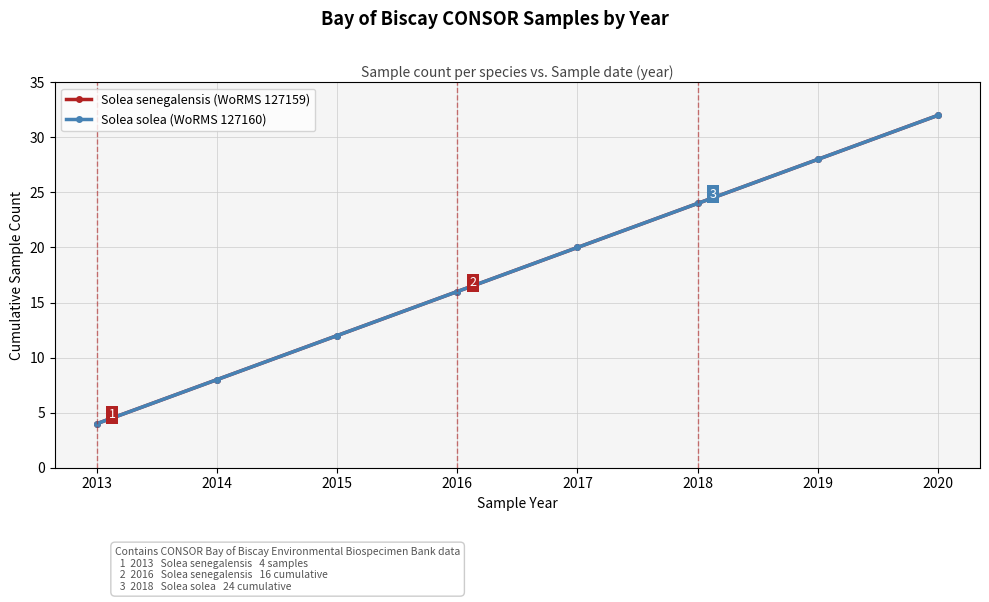

True or false: Solea solea (WoRMS 127160) has more than 1 interior local peaks.

False